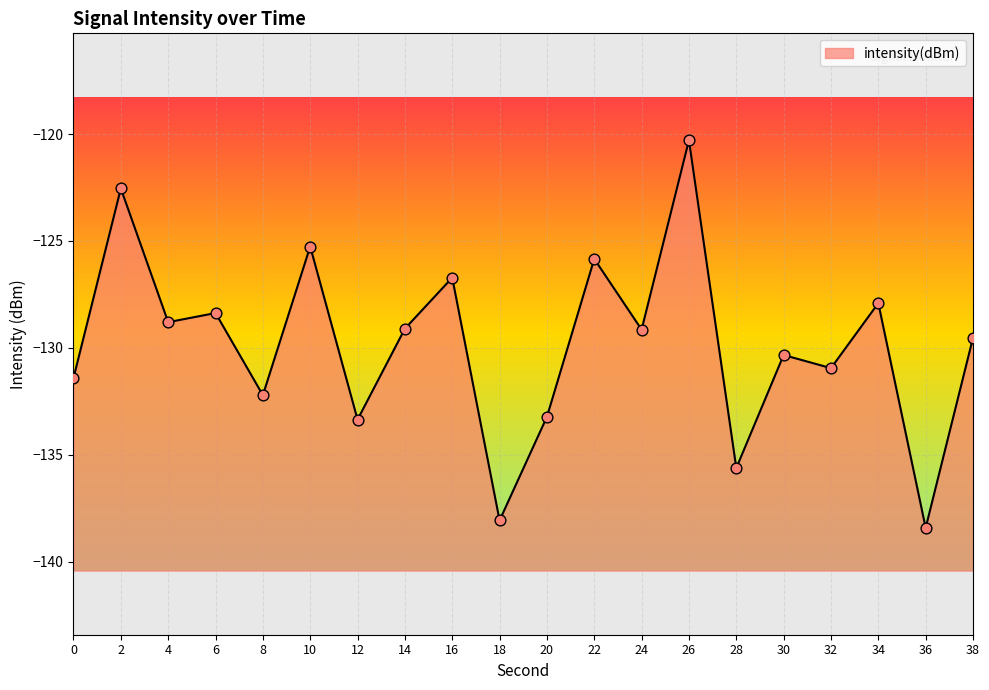

Which has a higher value, 24 or 8?

24